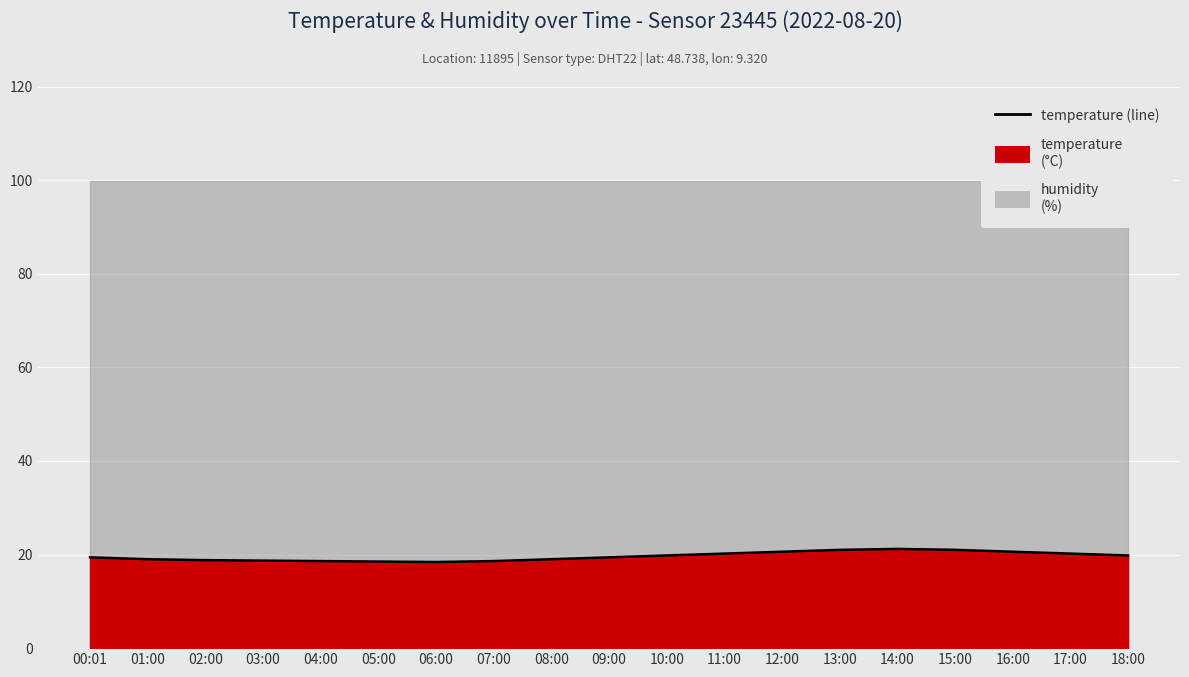

Rank the categories by value from lowest to highest.

06:00, 05:00, 04:00, 07:00, 03:00, 02:00, 01:00, 08:00, 00:01, 09:00, 10:00, 18:00, 11:00, 17:00, 12:00, 16:00, 13:00, 15:00, 14:00